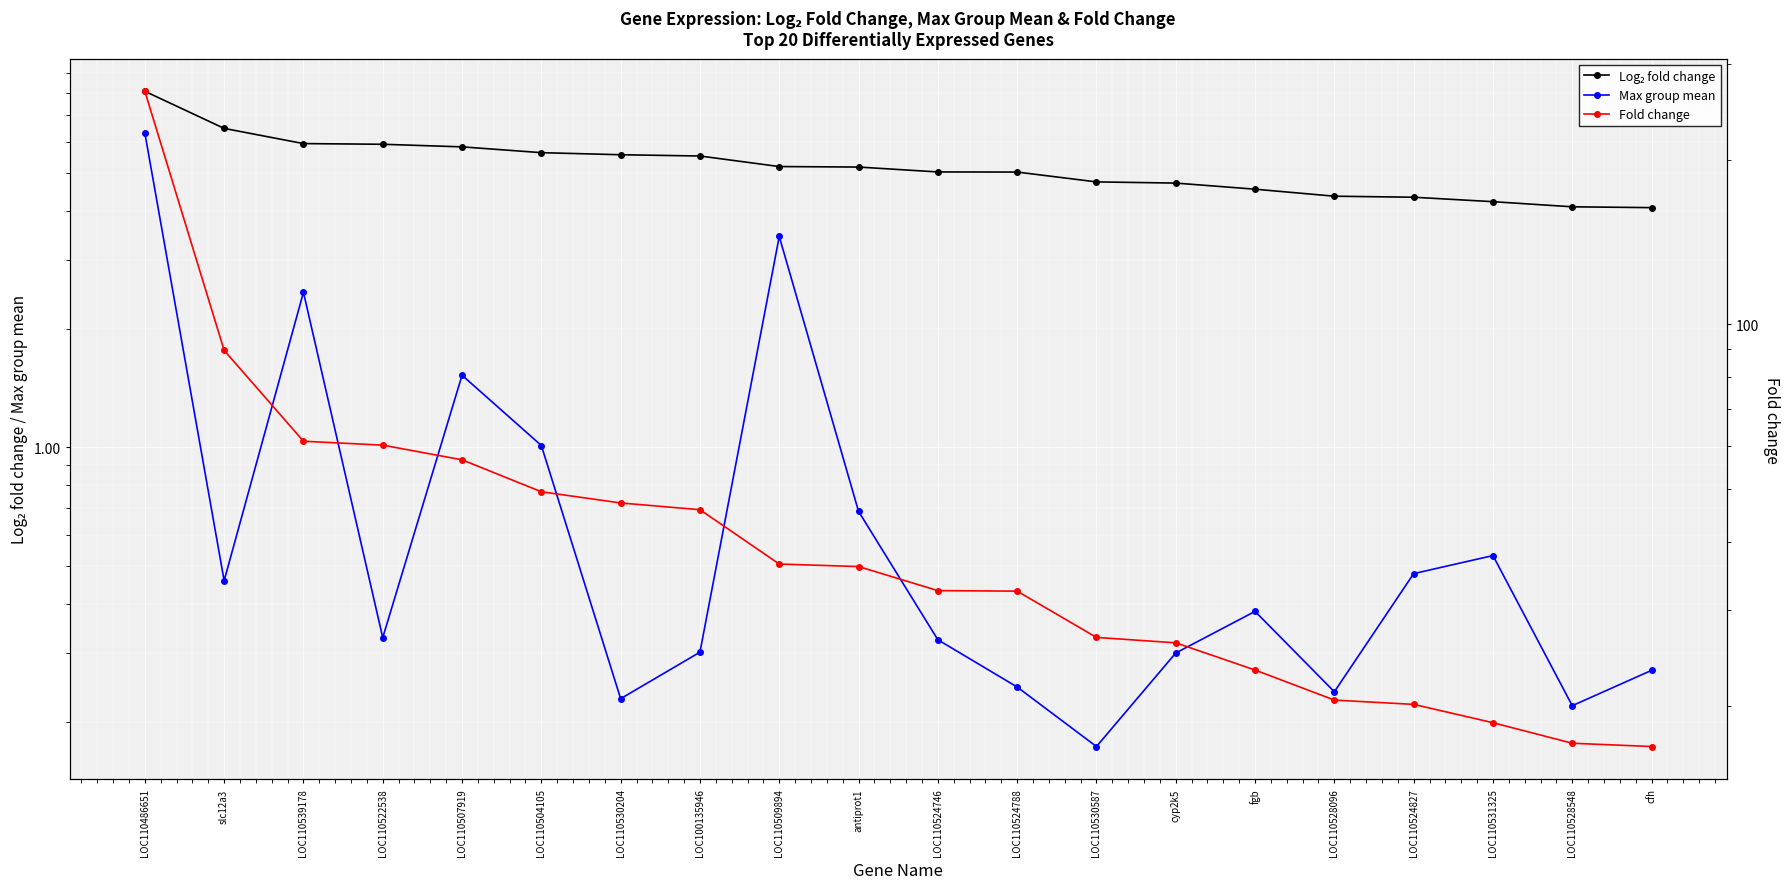

The Log₂ fold change series shows 5.0 at LOC110524746. True or false?

True